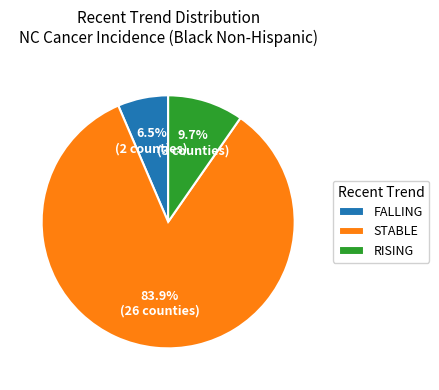

What portion of the pie excludes RISING?

90.3%